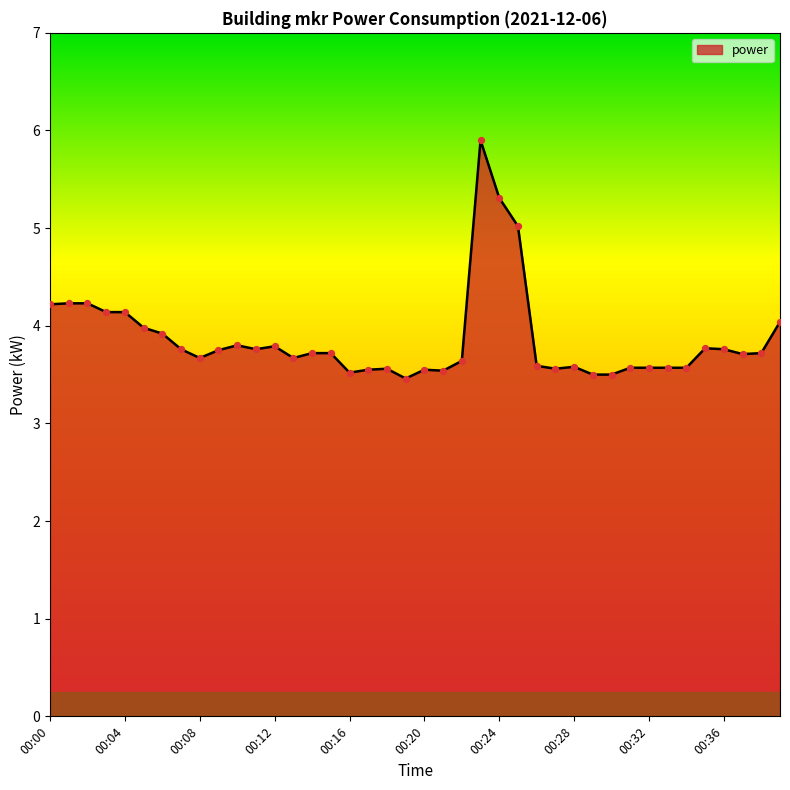

What is the smallest value displayed?

3.5